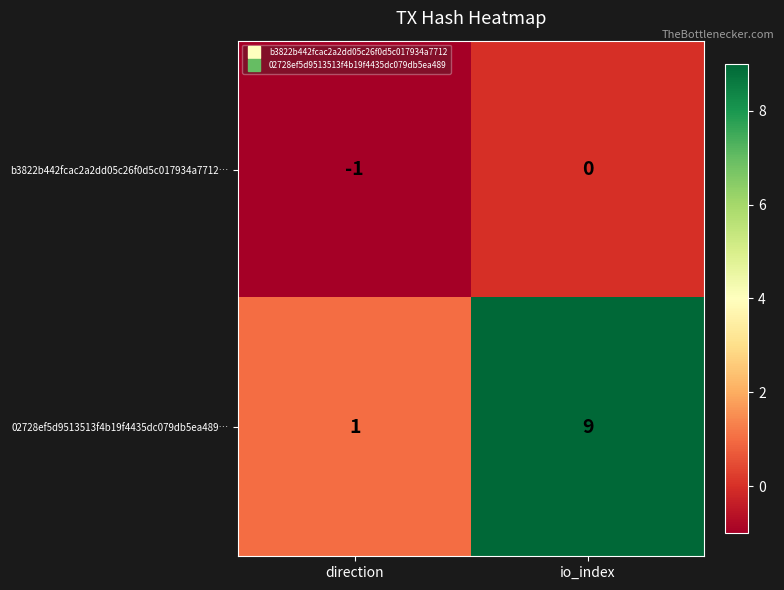

Is the value of b3822b442fcac2a2dd05c26f0d5c017934a7712… at io_index greater than the value of 02728ef5d9513513f4b19f4435dc079db5ea489… at io_index?

No